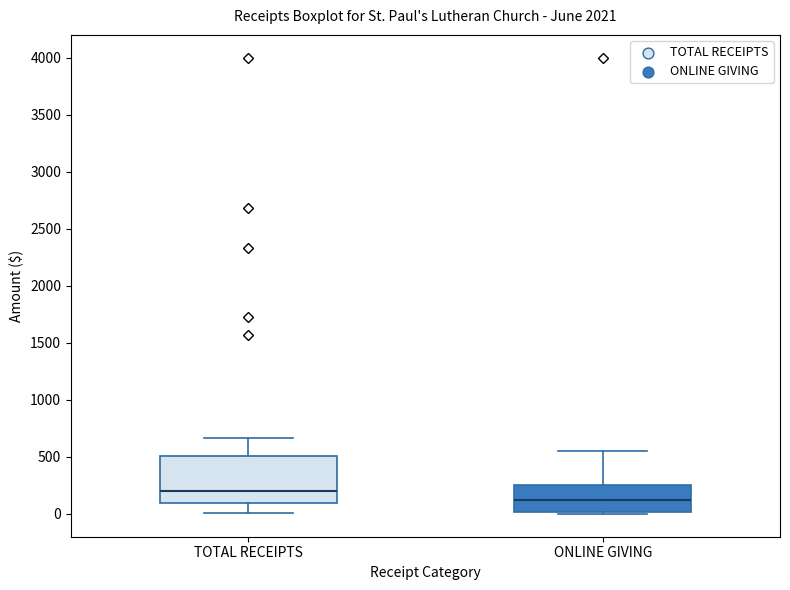

Reading left to right, transcribe this box plot: for each box, give where its median line is, the range the box spans, and where its two whiskers end, as read against the y-axis. The values are not printed on the chart, so give them approximately, as read against the axis.

TOTAL RECEIPTS: median 200, box 100 to 500, whiskers 0 to 650
ONLINE GIVING: median 100, box 0 to 250, whiskers 0 to 550